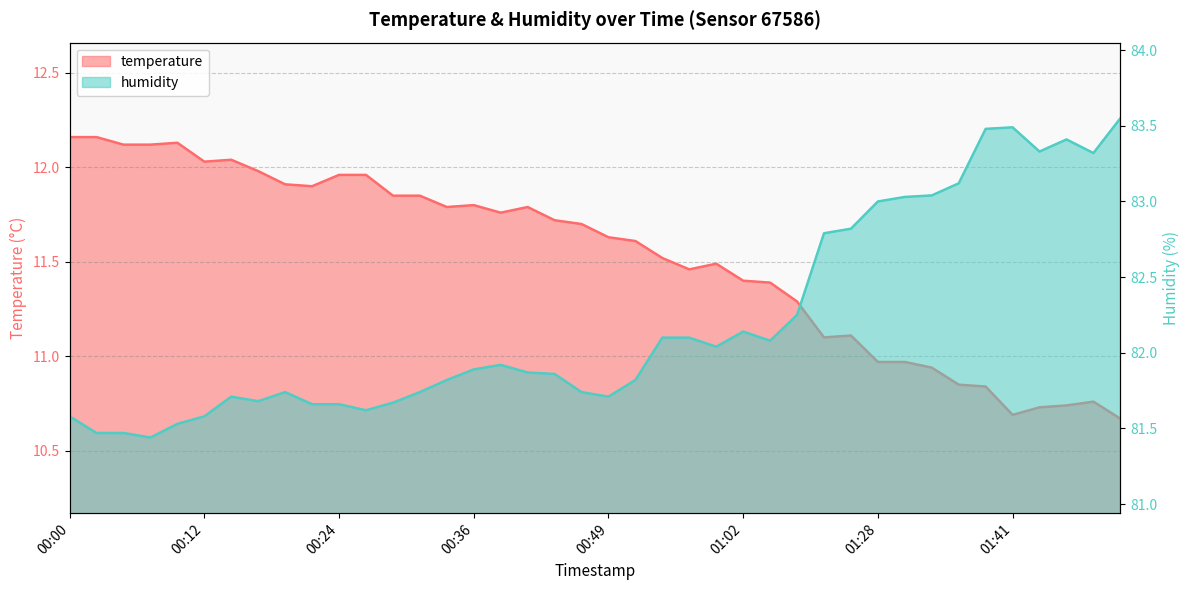

At how many categories does at least one series exceed 11?

40